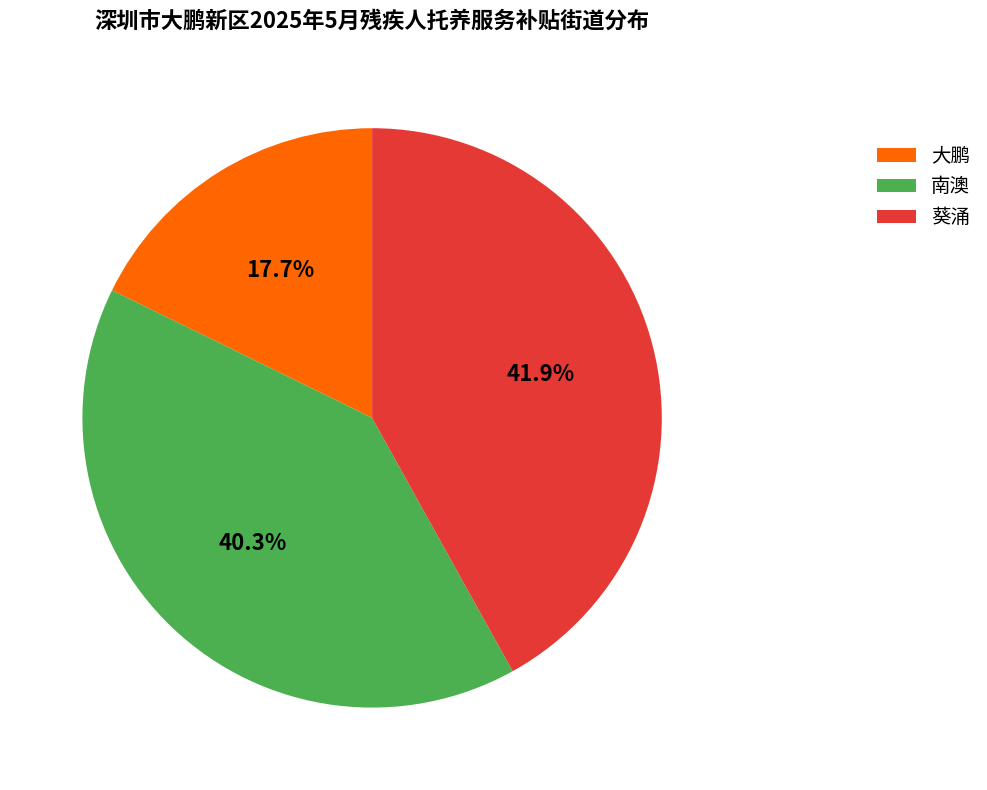

Is there any slice that represents more than half of the pie?

No